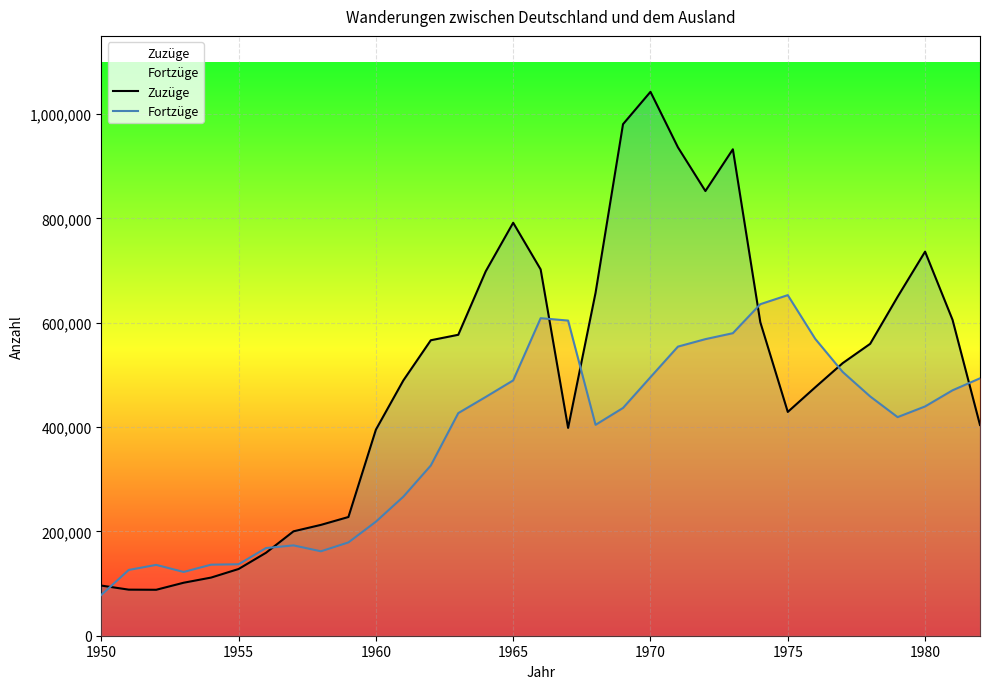

Which series has the widest spread of values?

Zuzüge